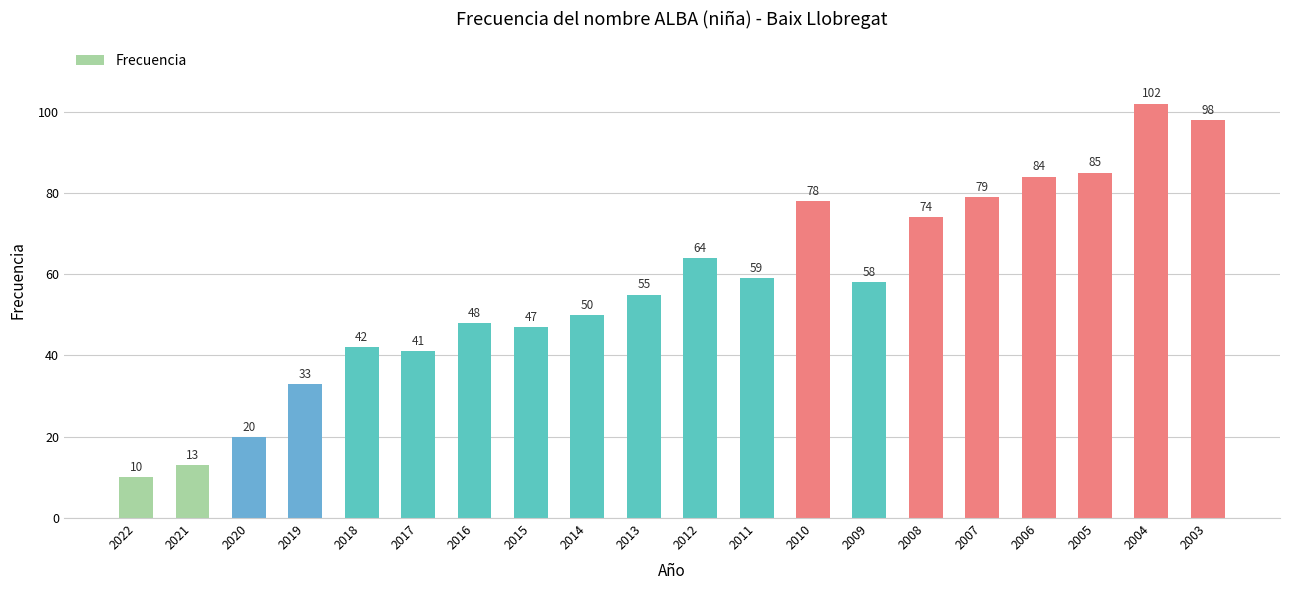

What is the maximum value shown in the chart?

102